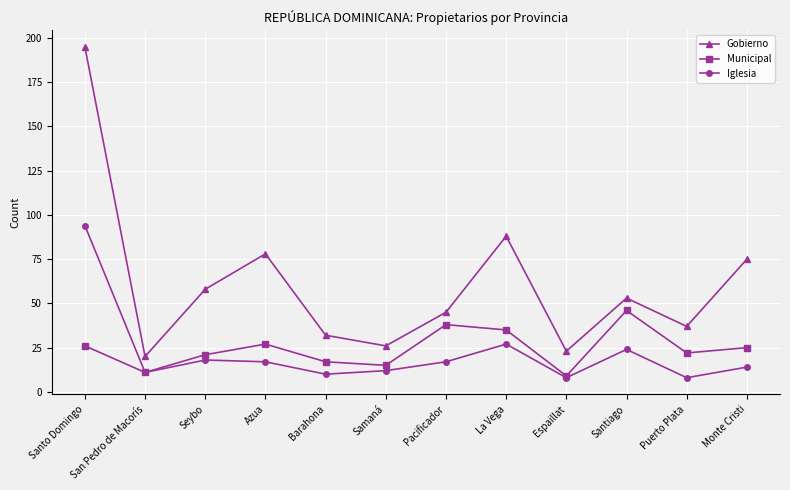

Rank the series at La Vega from lowest to highest value.

Iglesia, Municipal, Gobierno